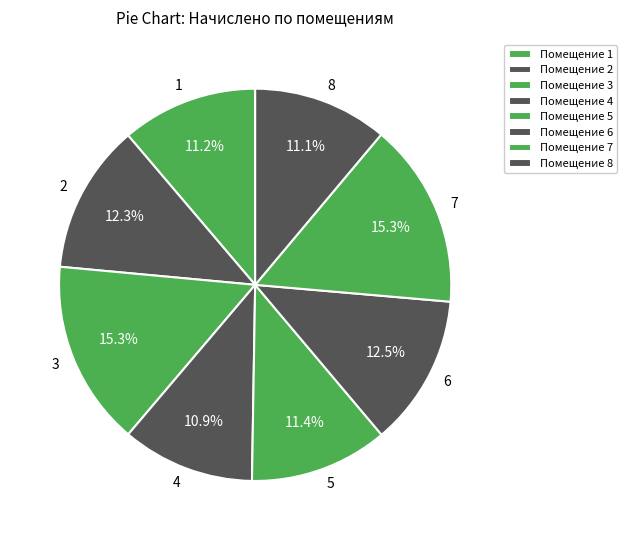

Between 2 and 7, which is larger?

7